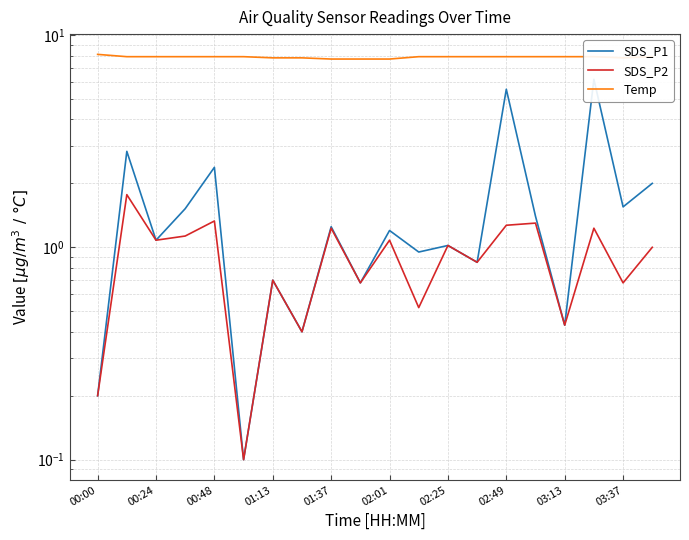

Which series has the widest spread of values?

SDS_P1